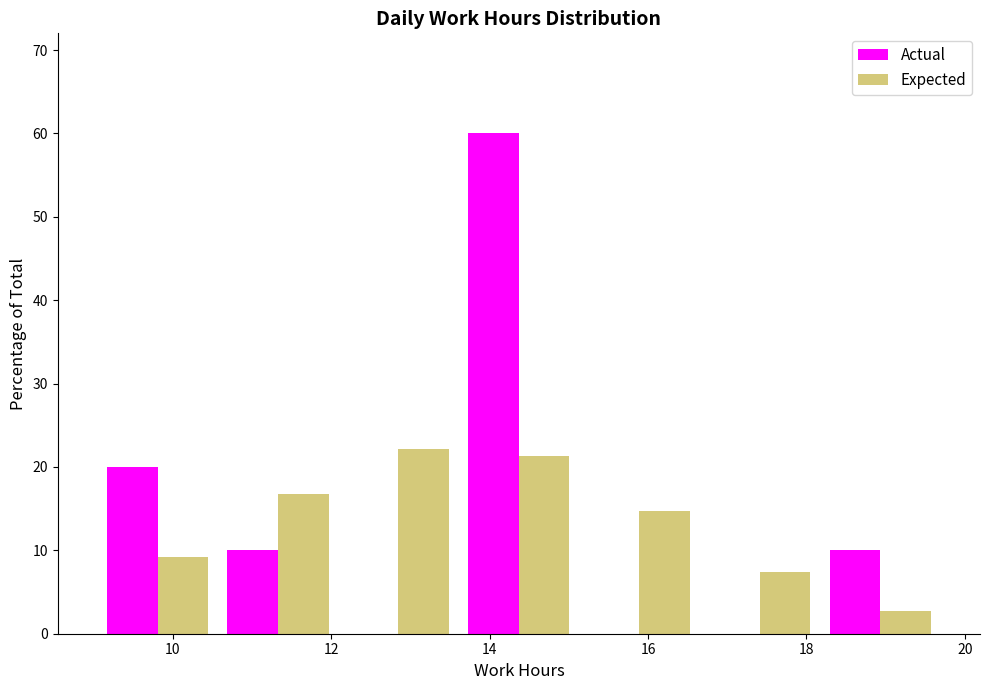

Reading left to right, list every range on the x-axis with the height of the bar of each series over it. Neither the bar edges nor the heights are printed on the chart, so give them approximately, as read against the axes.

9.0 to 10.6: Actual=20	Expected=9
10.6 to 12.0: Actual=10	Expected=17
12.0 to 13.6: Actual=0	Expected=22
13.6 to 15.2: Actual=60	Expected=21
15.2 to 16.6: Actual=0	Expected=15
16.6 to 18.2: Actual=0	Expected=7
18.2 to 19.6: Actual=10	Expected=3